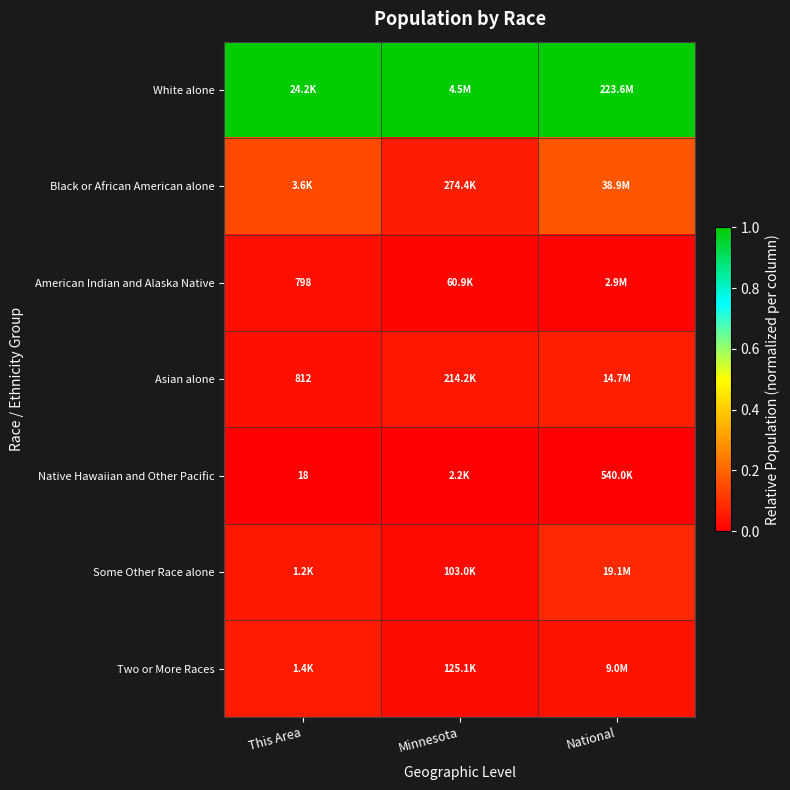

The value of Some Other Race alone at Minnesota is 0.0. True or false?

False